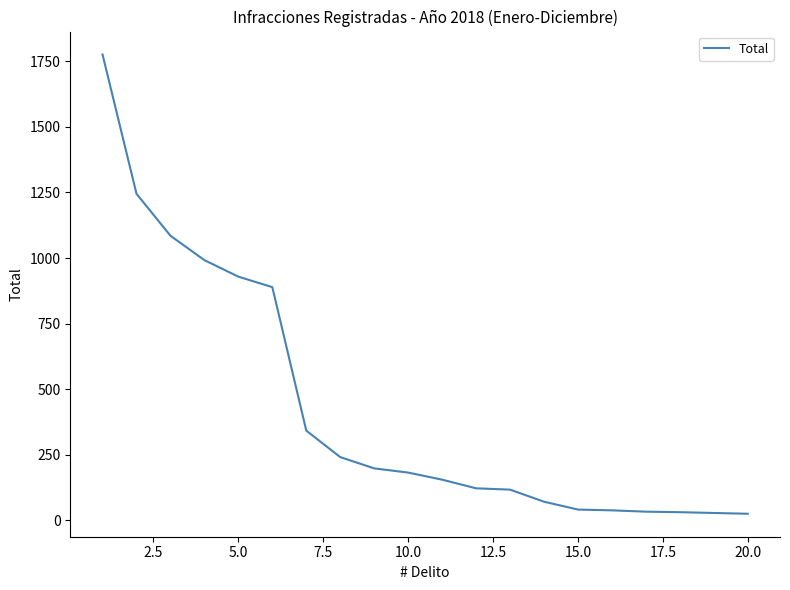

How many lines are shown in the chart?

1